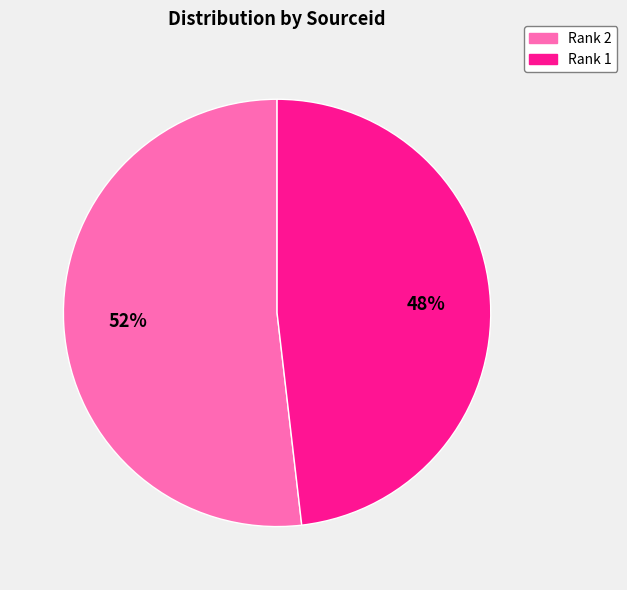

The Rank 2 slice represents 52% of the pie. True or false?

True